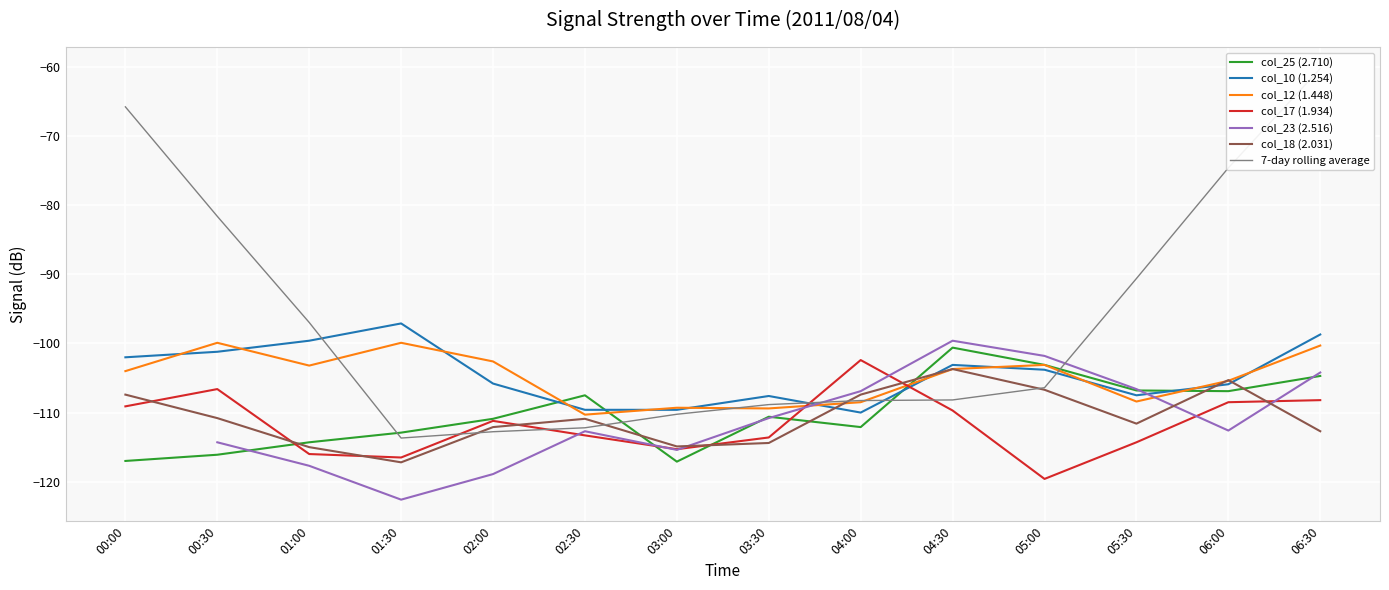

True or false: col_17 (1.934) has more than 1 points higher than both neighbors.

True